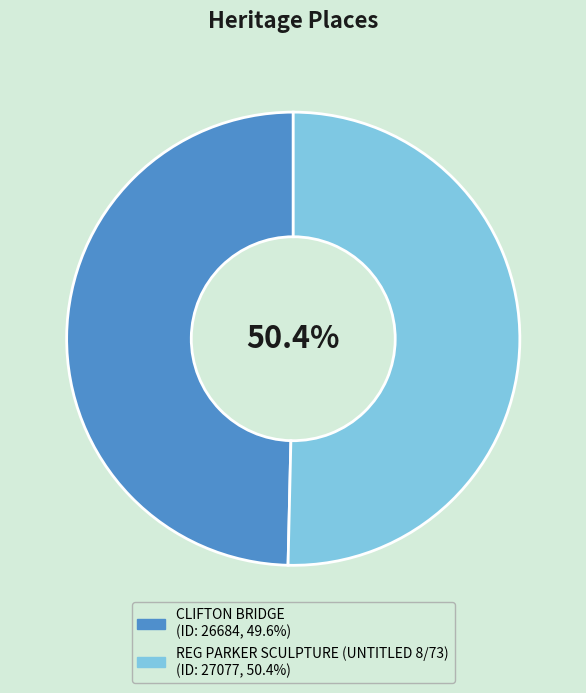

To the nearest percent, what percentage of the pie is CLIFTON BRIDGE?

50%